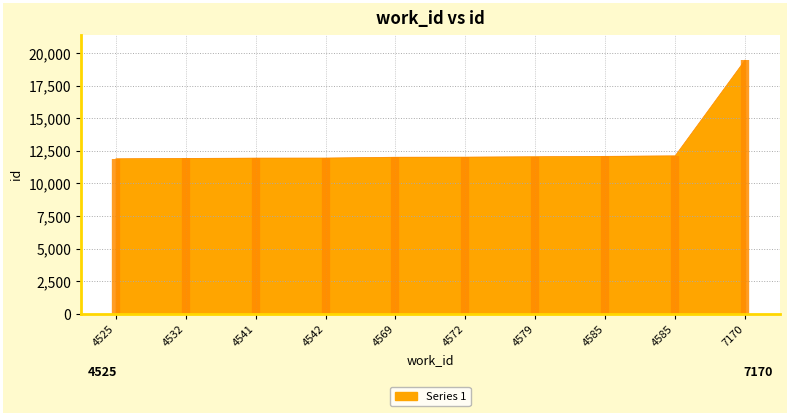

True or false: the data has more than 2 interior local peaks.

False